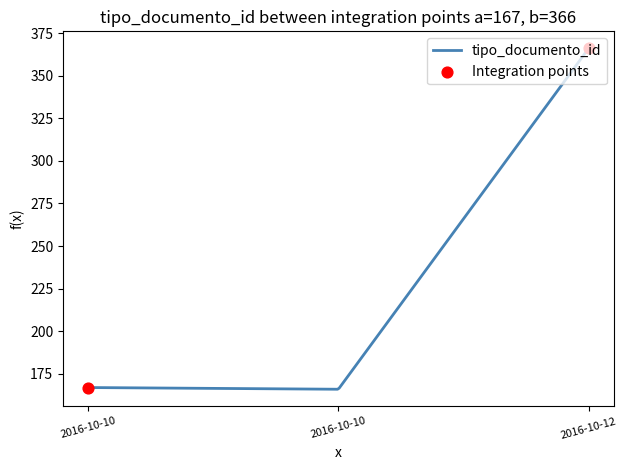

What is the difference between the maximum and minimum values?

200.0